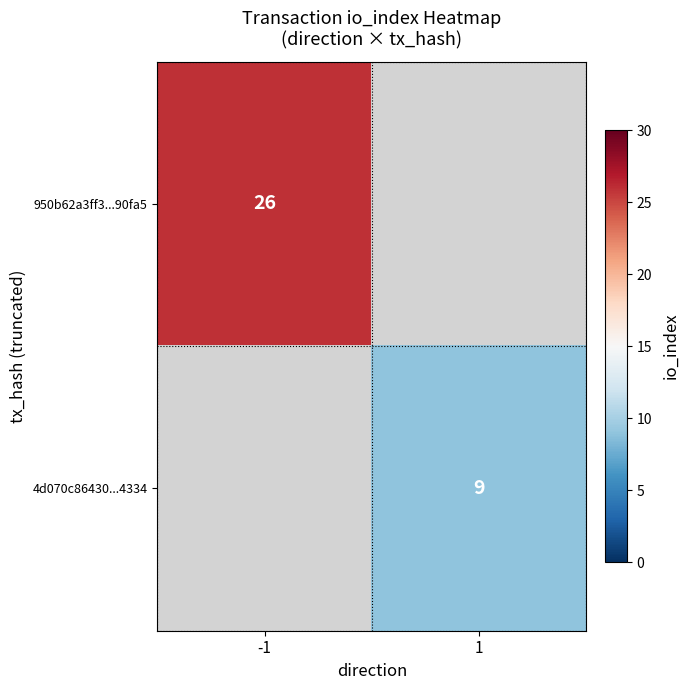

The value of 4d070c86430...4334 at 1 is 9. True or false?

True